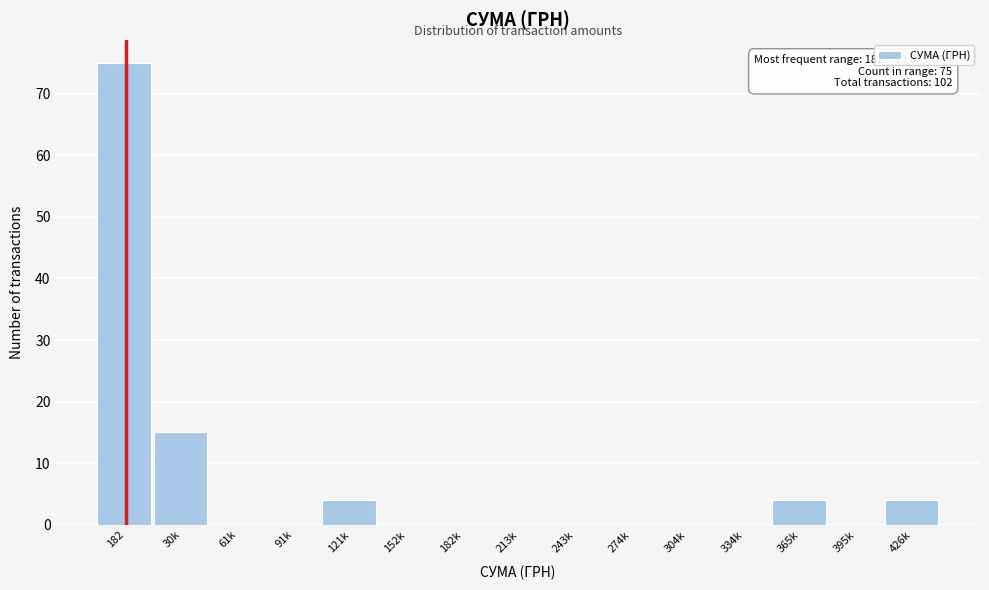

Reading left to right, list all the values displayed in this chart.

182=75	30k=15	61k=0	91k=0	121k=4	152k=0	182k=0	213k=0	243k=0	274k=0	304k=0	334k=0	365k=4	395k=0	426k=4